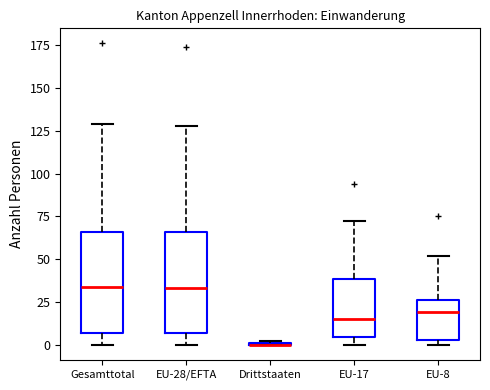

Where does the median line of the box for Gesamttotal sit on the y-axis? The values are not printed on the chart, so give them approximately, as read against the axis.

35